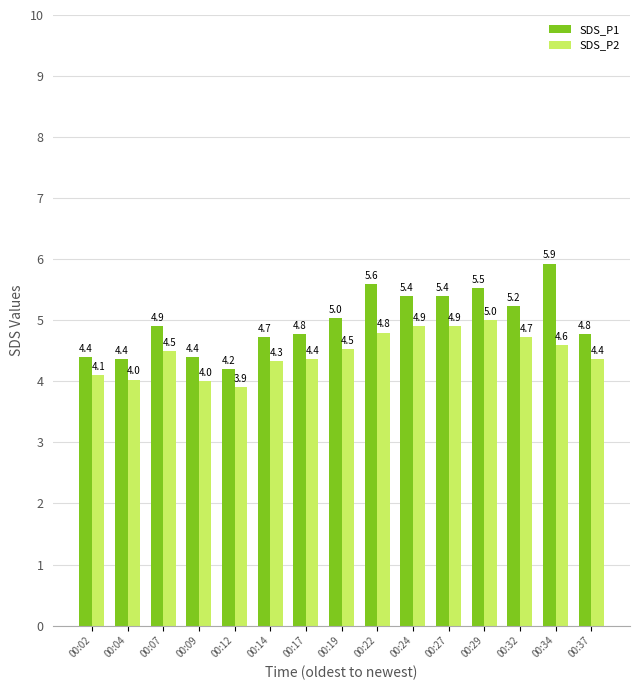

At 00:29, list the series in order from smallest to largest.

SDS_P2, SDS_P1